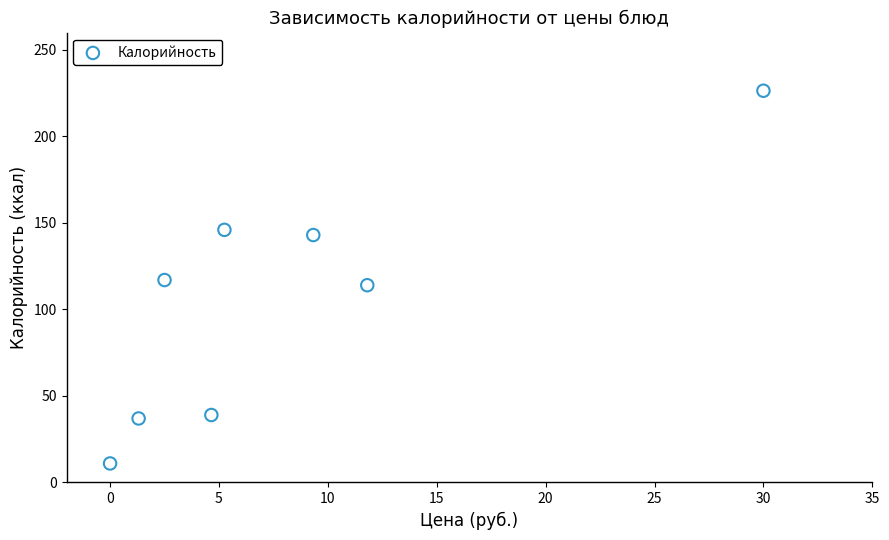

What is the range of X values (max minus min)?

30.0